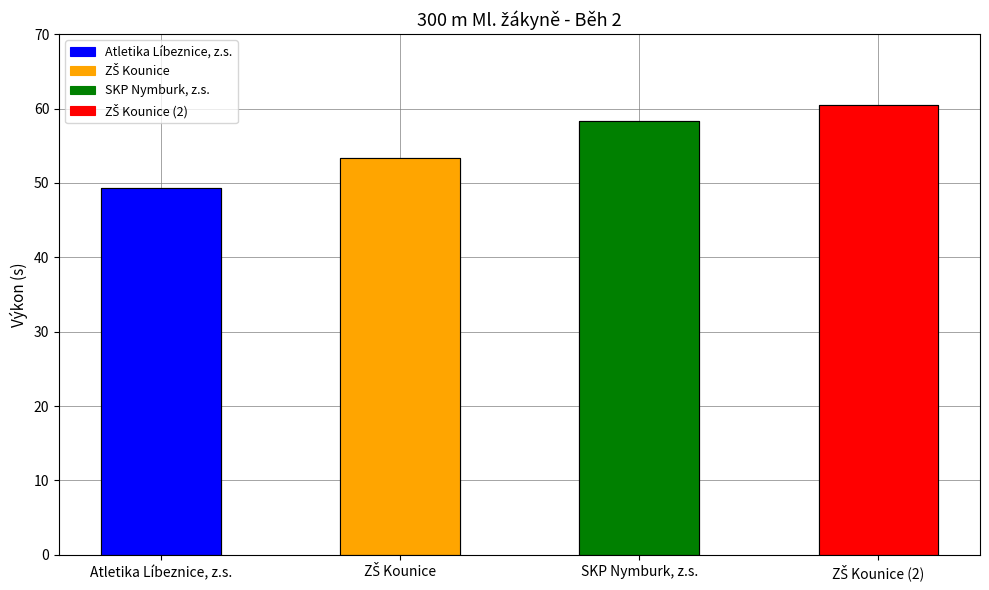

Reading left to right, list all the values displayed in this chart.

Atletika Líbeznice, z.s.=49.3	ZŠ Kounice=53.4	SKP Nymburk, z.s.=58.3	ZŠ Kounice (2)=60.5